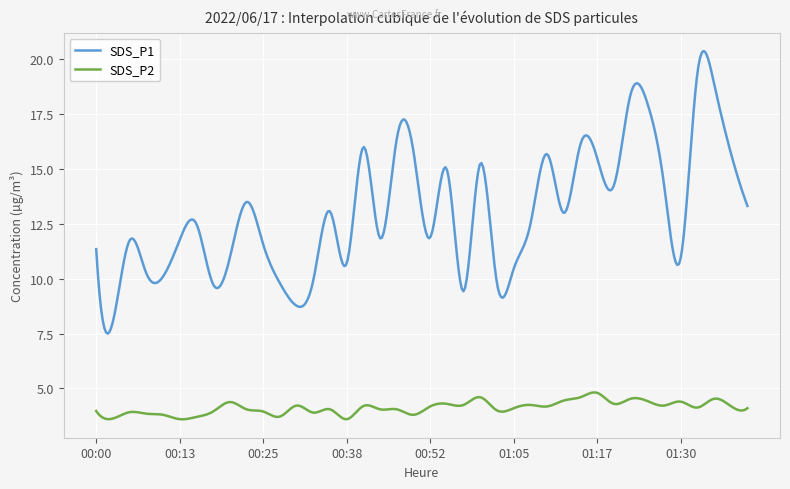

What is the greatest value displayed?

20.4